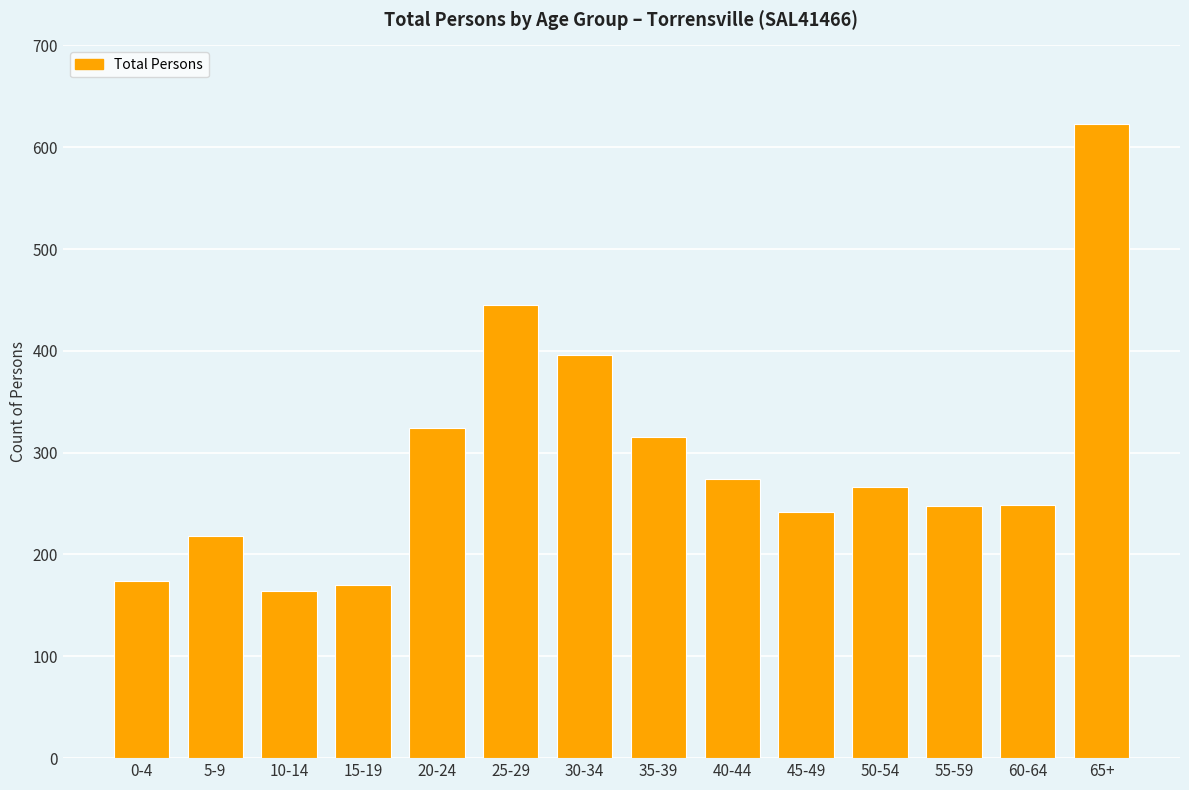

Which has a higher value, 50-54 or 15-19?

50-54